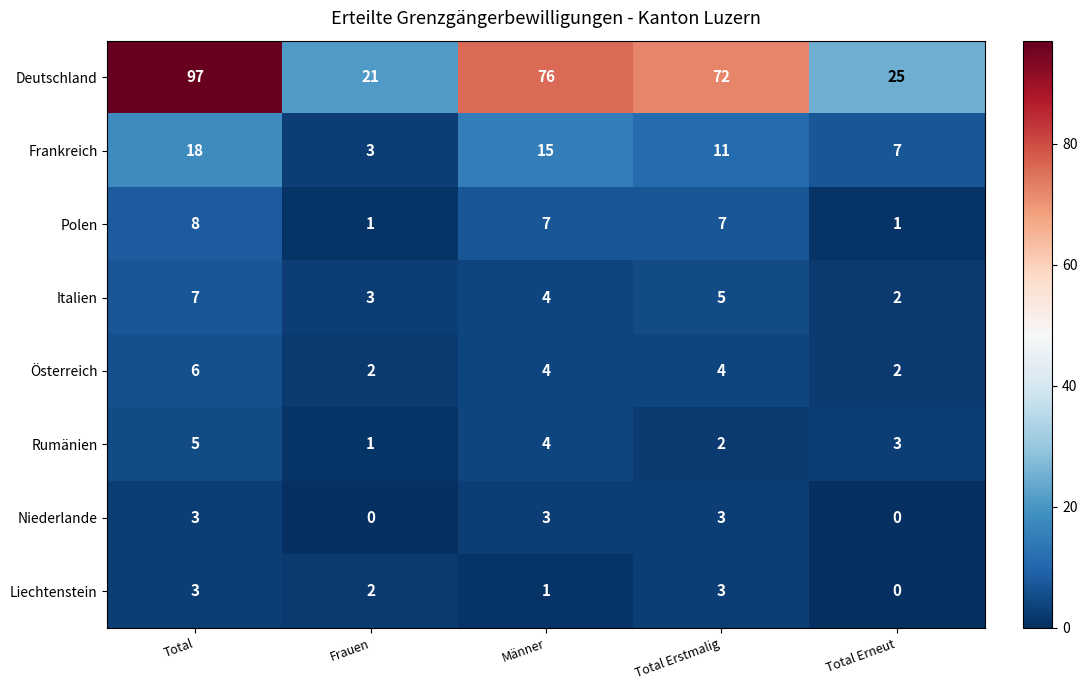

Which category has the highest value across all series?

Total